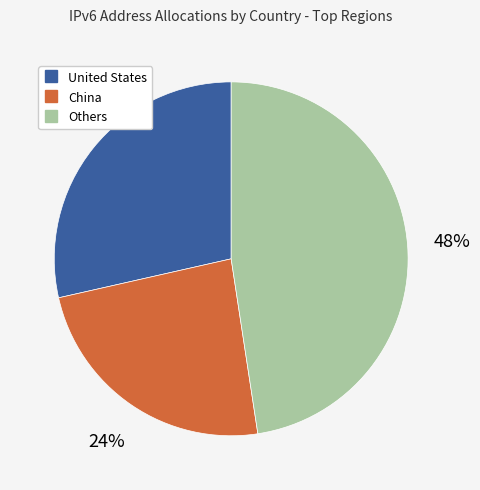

Does any single category account for the majority?

No